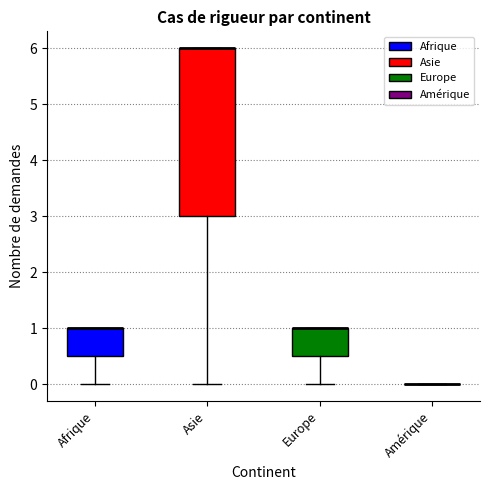

Reading left to right, read every box against the y-axis: the position of its median line, the range the box covers, and the ends of its whiskers. The values are not printed on the chart, so give them approximately, as read against the axis.

Afrique: median 1.0 (drawn on the box's upper edge), box 0.5 to 1.0, whiskers 0.0 to 1.0
Asie: median 6.0 (drawn on the box's upper edge), box 3.0 to 6.0, whiskers 0.0 to 6.0
Europe: median 1.0 (drawn on the box's upper edge), box 0.5 to 1.0, whiskers 0.0 to 1.0
Amérique: box collapsed to a line at 0.0, whiskers 0.0 to 0.0